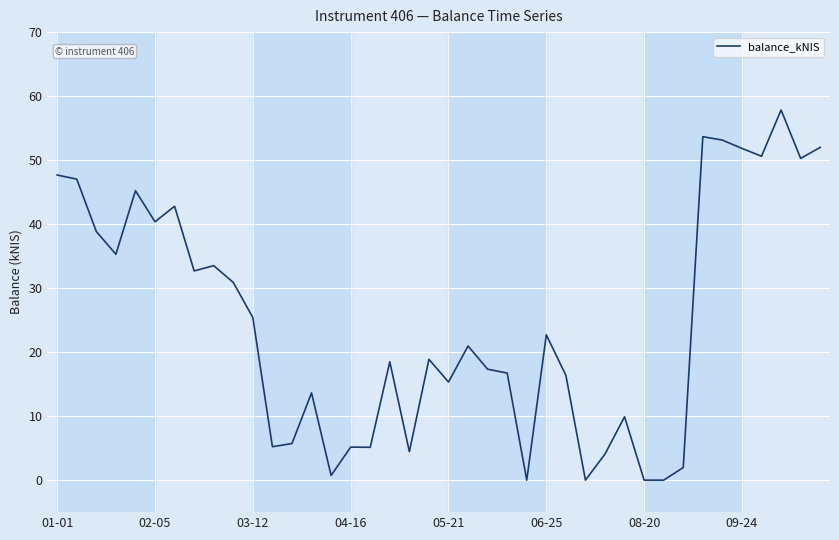

Does the chart display data point markers on the line(s)?

No